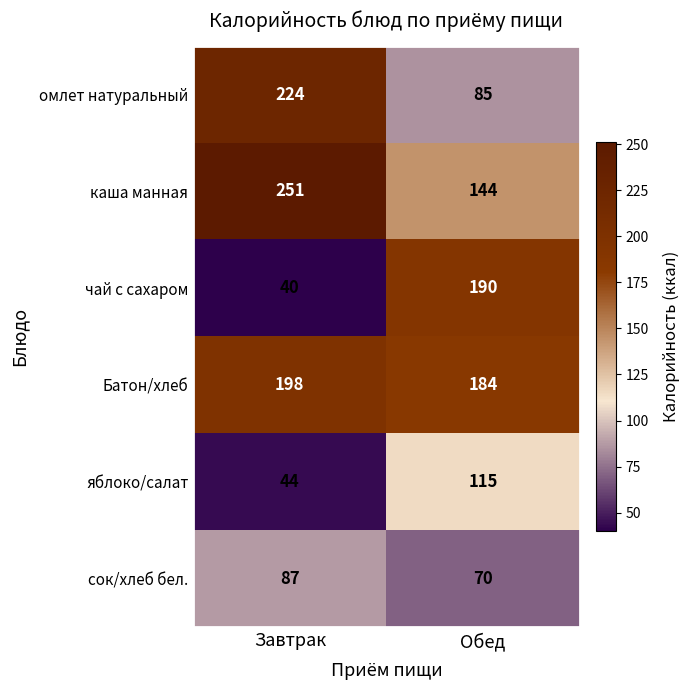

What is the approximate value of сок/хлеб бел. at Завтрак, to the nearest 10?

90